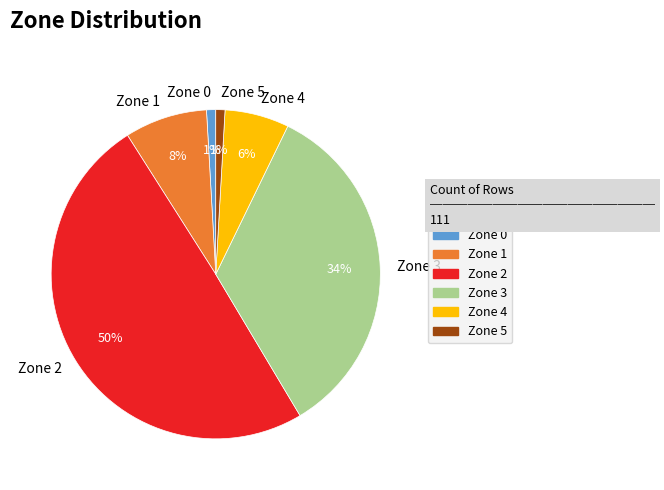

Count the number of slices in the pie.

6